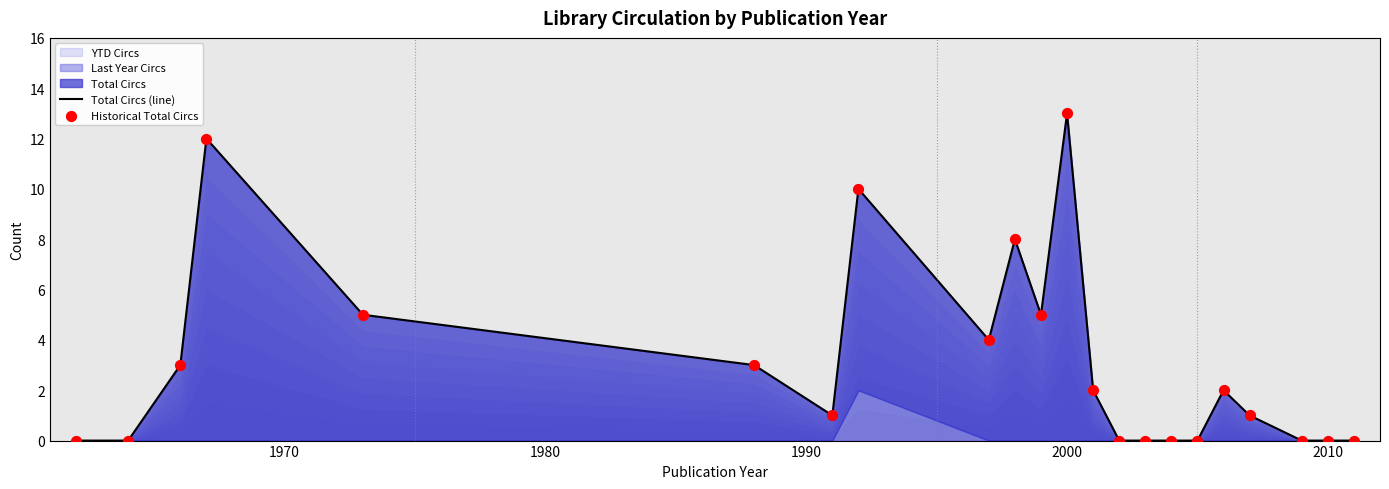

Which series has the largest total across all categories?

Total Circs (line)